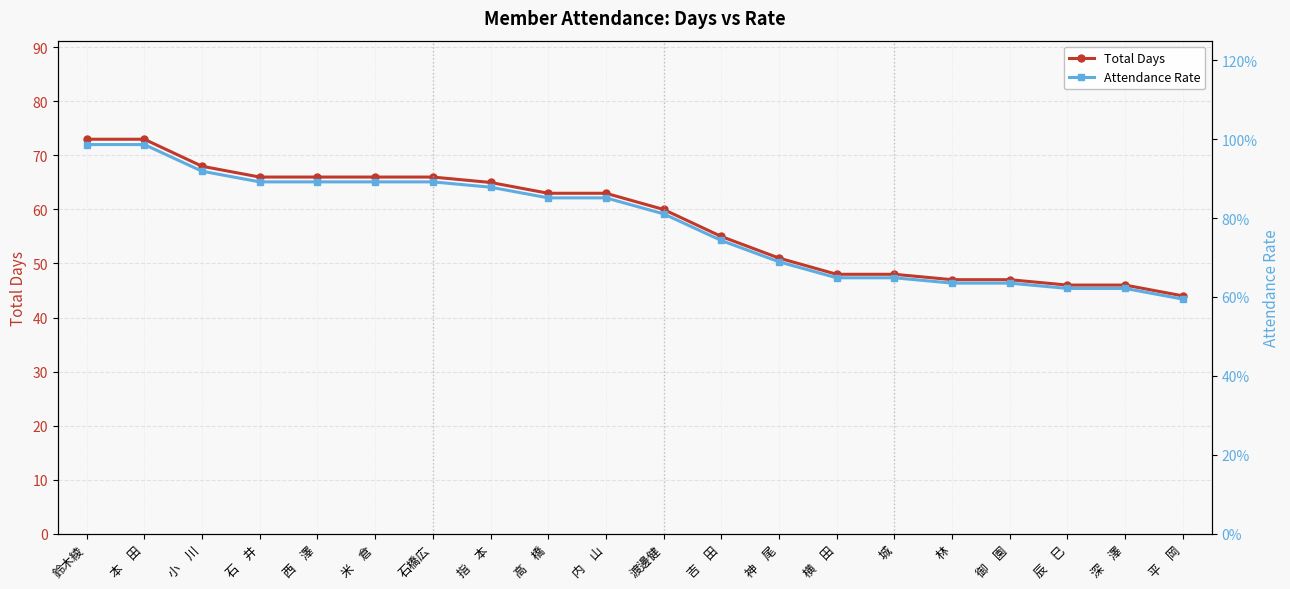

True or false: Total Days has more than 2 interior local peaks.

False